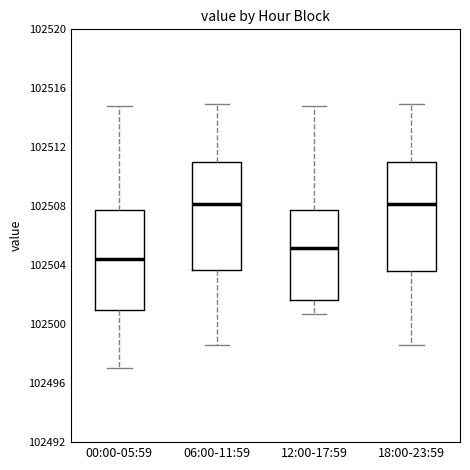

Reading left to right, read every box against the y-axis: the position of its median line, the range the box covers, and the ends of its whiskers. The values are not printed on the chart, so give them approximately, as read against the axis.

00:00-05:59: median 102504.5, box 102501.0 to 102507.5, whiskers 102497.0 to 102514.5
06:00-11:59: median 102508.0, box 102503.5 to 102511.0, whiskers 102498.5 to 102514.5
12:00-17:59: median 102505.0, box 102501.5 to 102507.5, whiskers 102500.5 to 102514.5
18:00-23:59: median 102508.0, box 102503.5 to 102511.0, whiskers 102498.5 to 102514.5